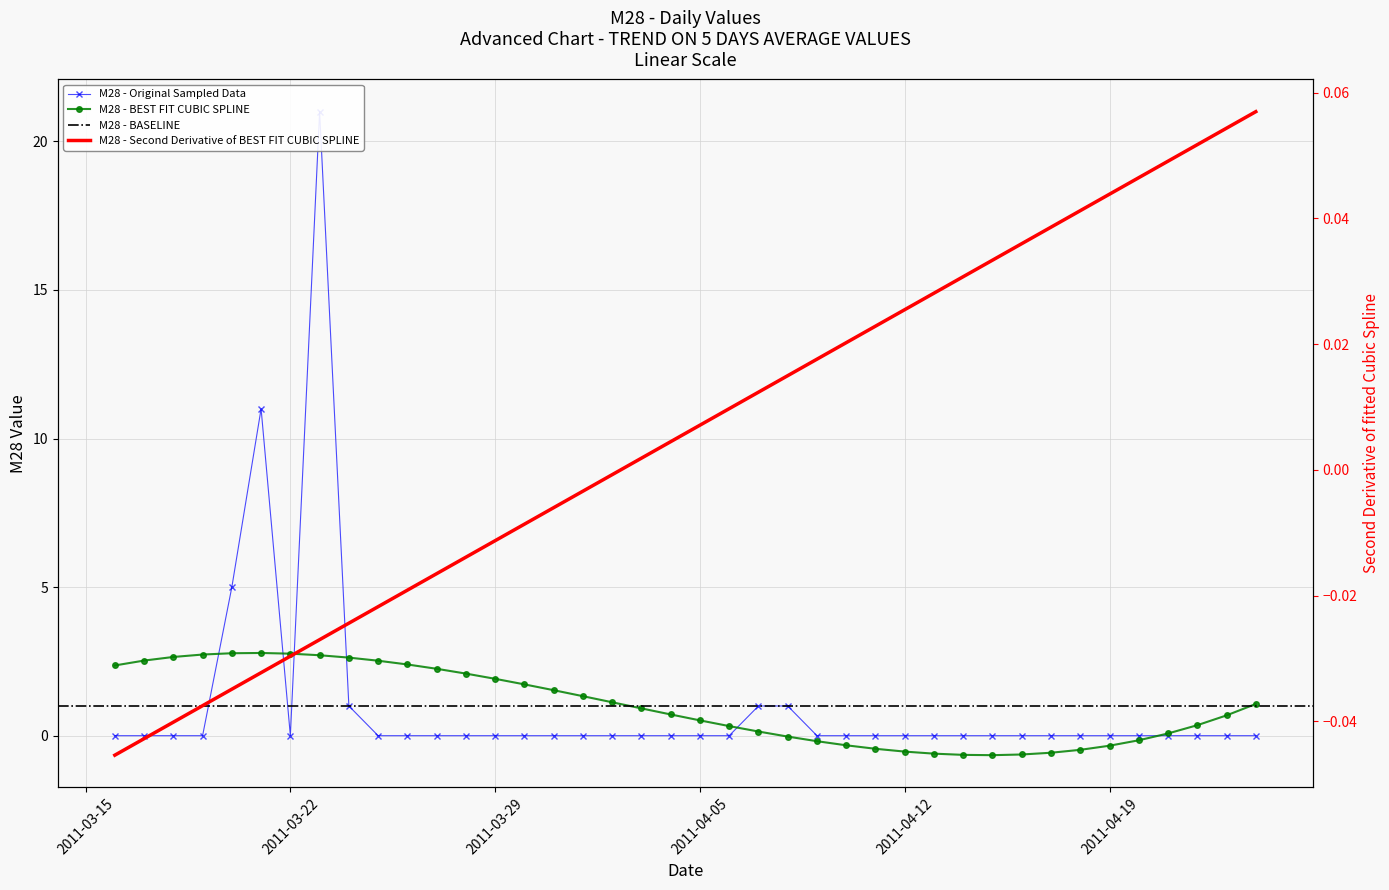

Where is the data nearest to the value 10?

2011-03-21